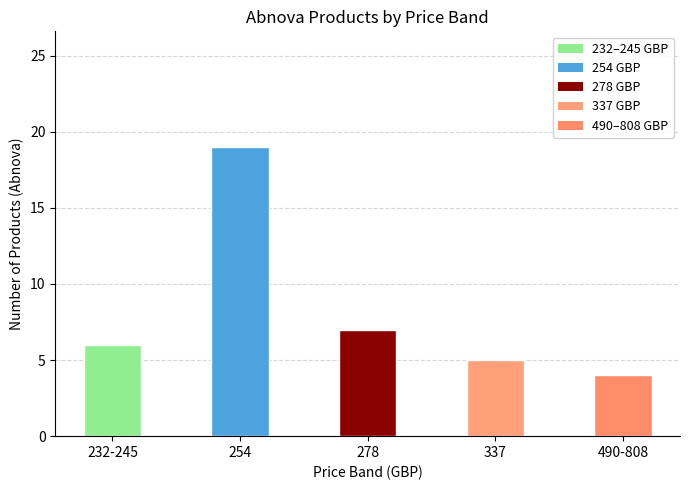

What is the label of the 1st bar from the right?

490-808